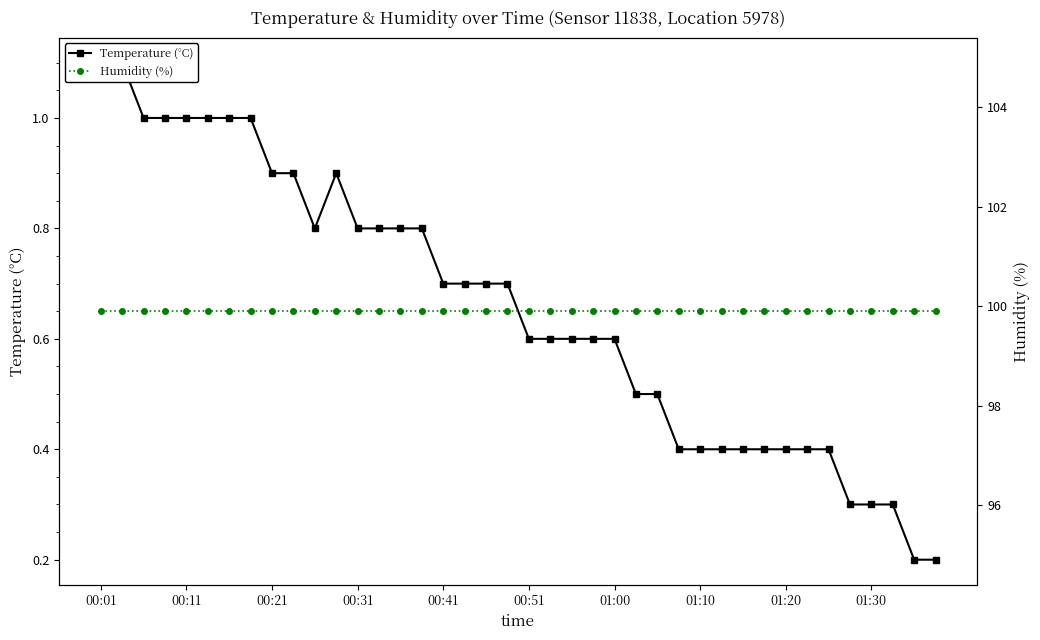

Is this an area chart (filled region under the line)?

No